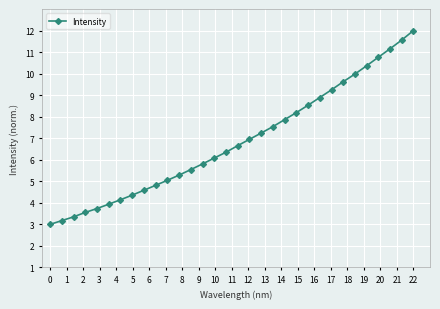

What is the difference between the maximum and minimum values?

9.0